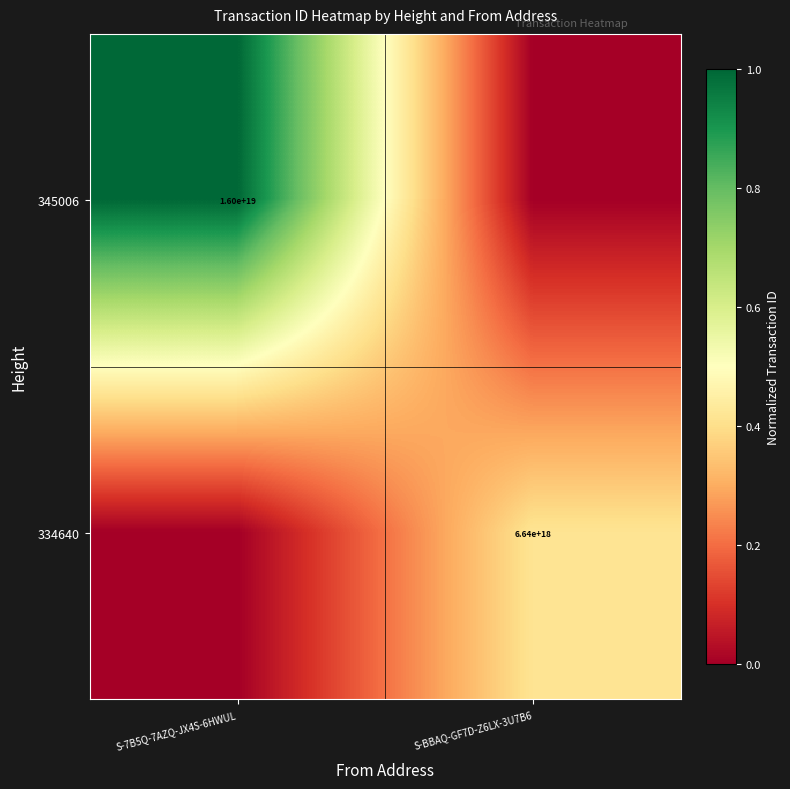

Is it true that 334640 equals 0.7 at S-BBAQ-GF7D-Z6LX-3U7B6?

False